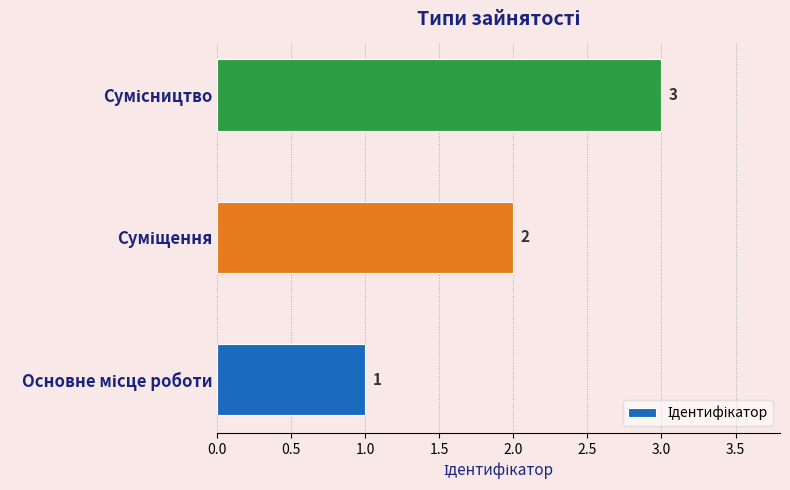

What is the smallest value displayed?

1